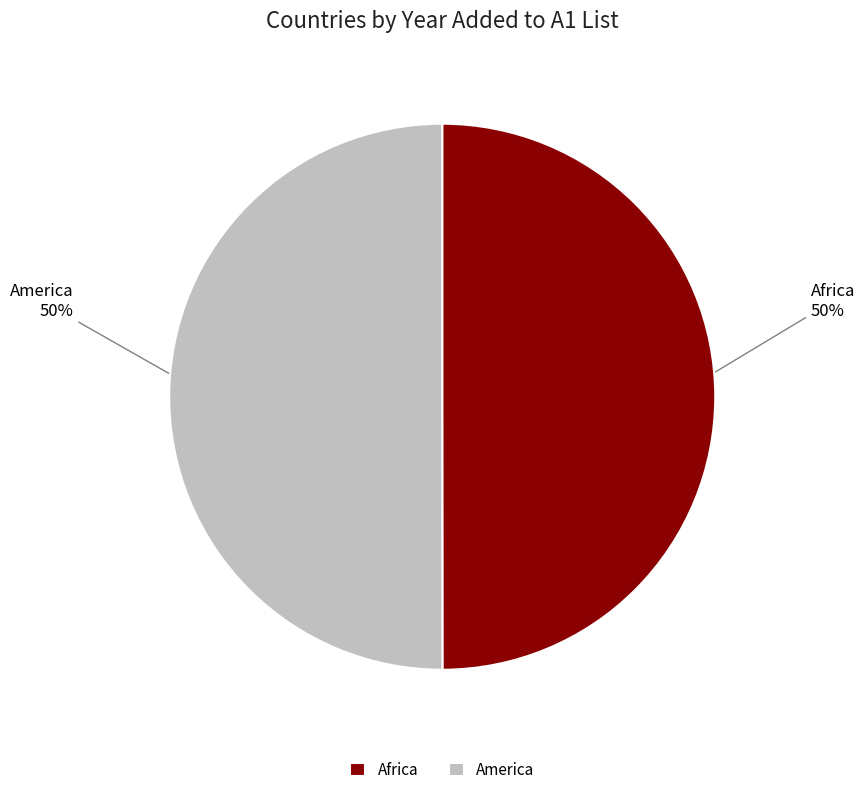

How many segments does this pie chart have?

2